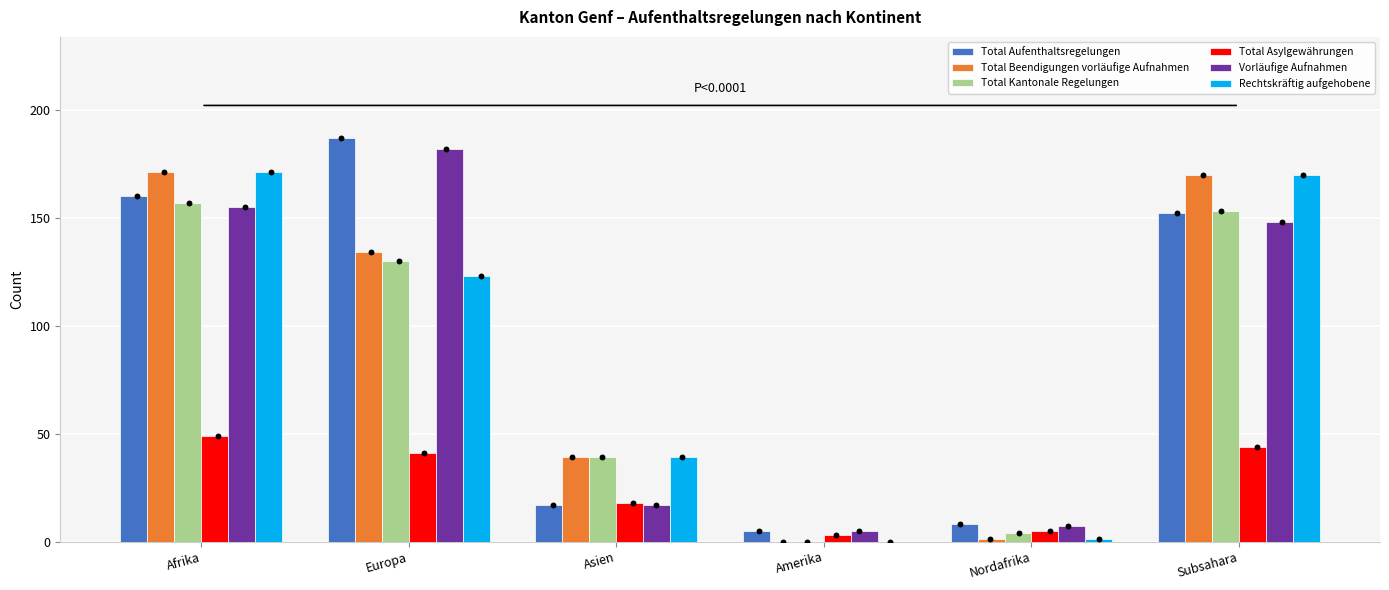

At how many categories does at least one series exceed 140?

3